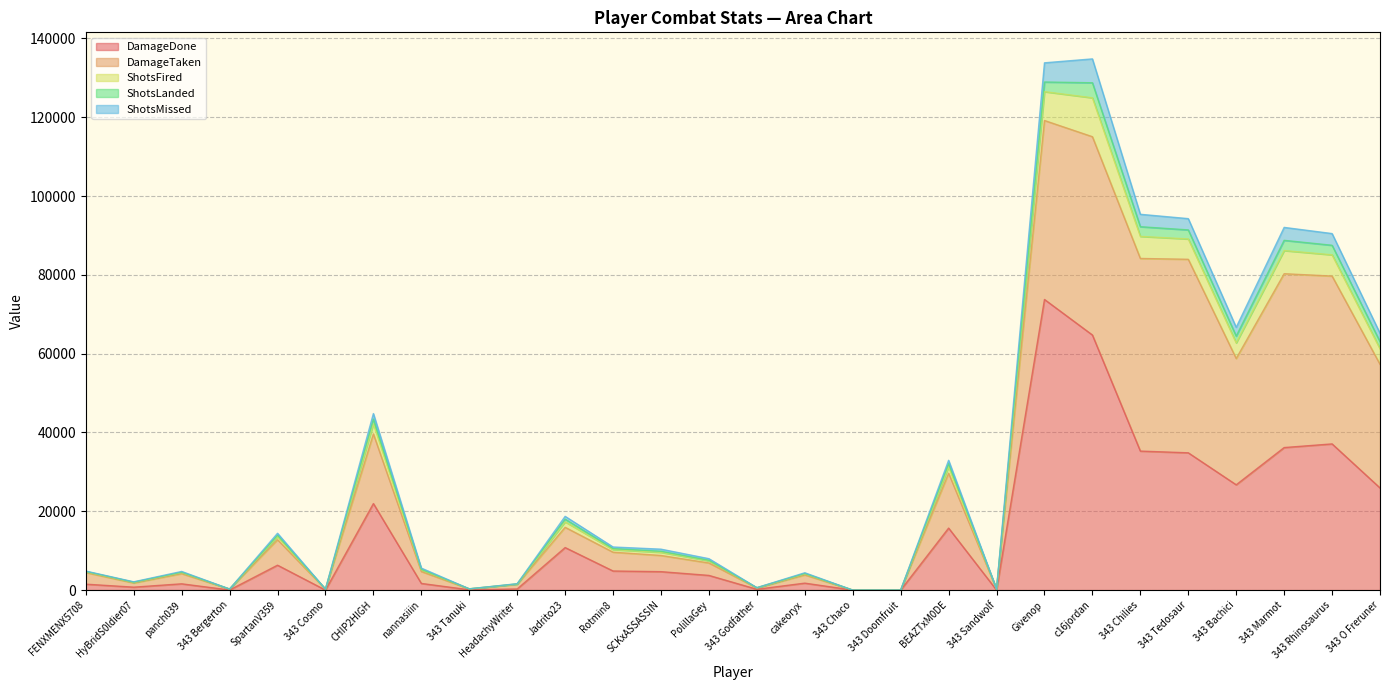

Which category has the highest value across all series?

c16jordan